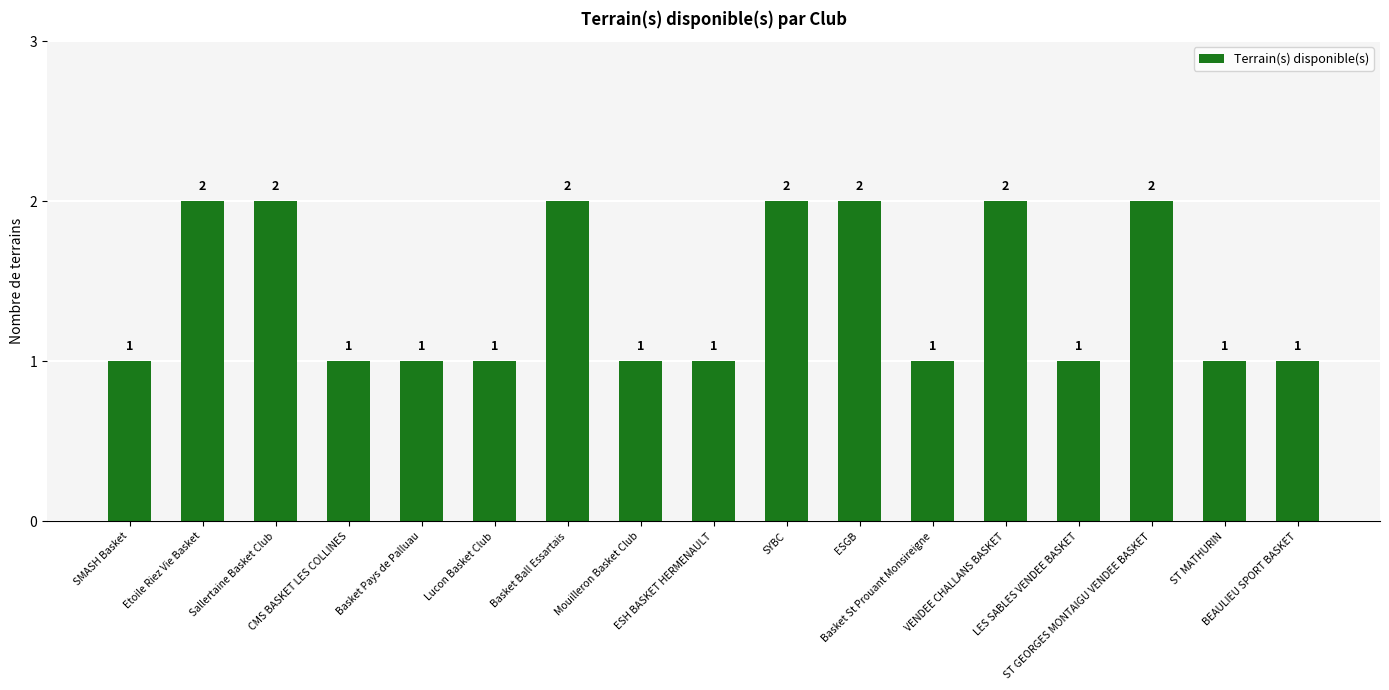

What value does the data have at Basket Ball Essartais?

2